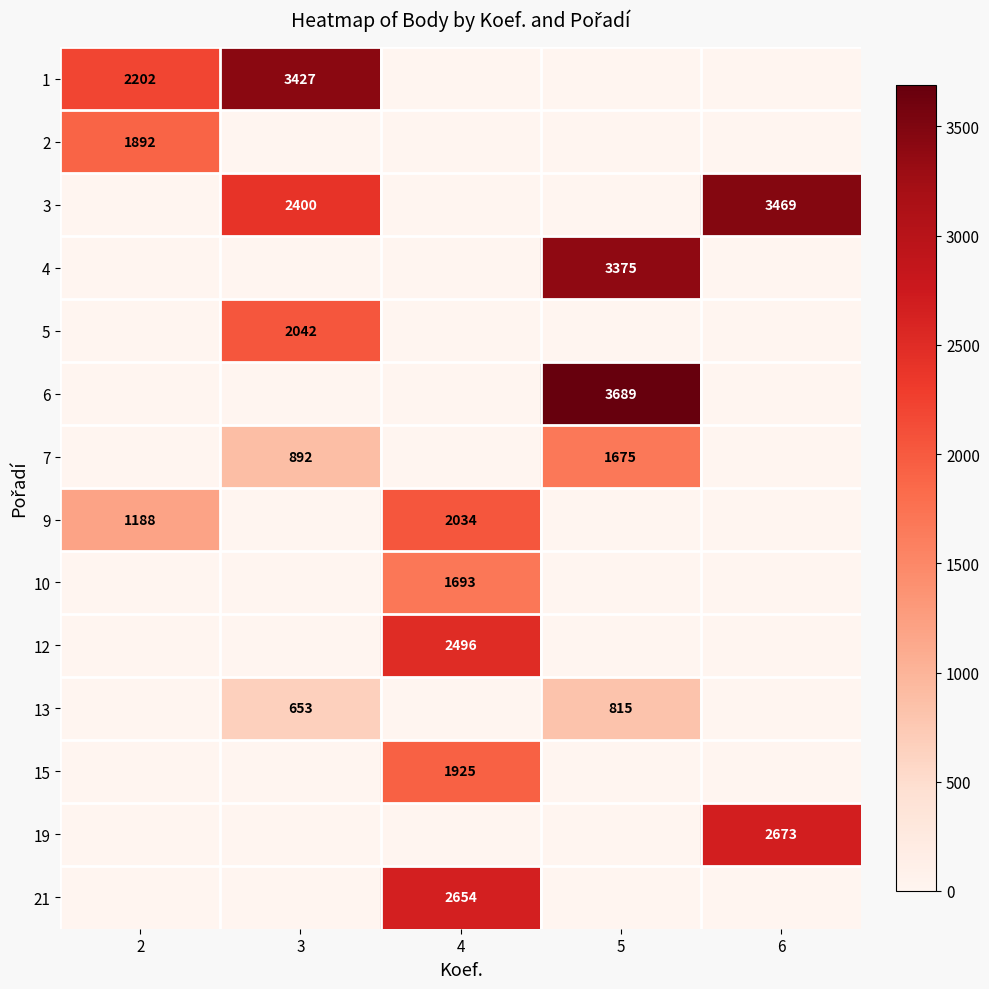

True or false: 19 has a value of 3770 at 6.

False